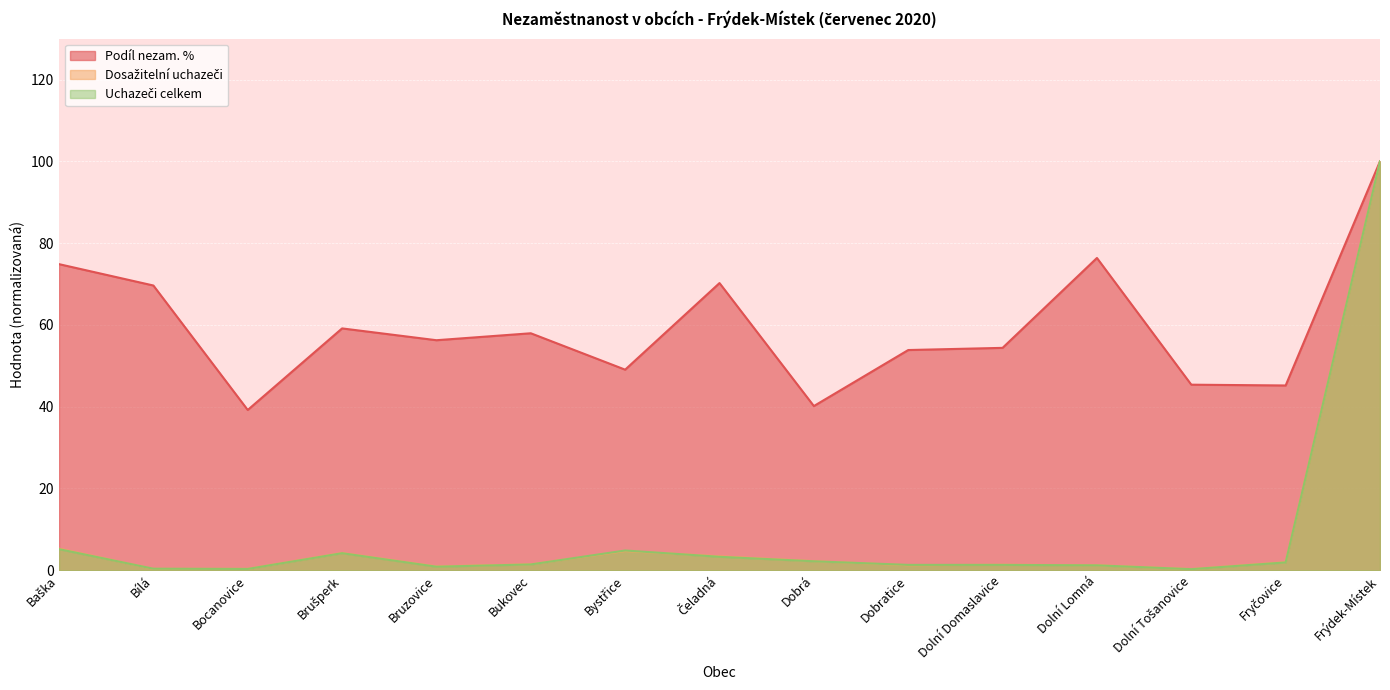

Reading left to right, transcribe all the data shown in this chart.

Podíl nezam. %: Baška=74.9	Bílá=69.6	Bocanovice=39.2	Brušperk=59.1	Bruzovice=56.3	Bukovec=58.0	Bystřice=49.1	Čeladná=70.2	Dobrá=40.2	Dobratice=53.9	Dolní Domaslavice=54.4	Dolní Lomná=76.4	Dolní Tošanovice=45.4	Fryčovice=45.2	Frýdek-Místek=100.0
Dosažitelní uchazeči: Baška=5.3	Bílá=0.4	Bocanovice=0.4	Brušperk=4.2	Bruzovice=0.9	Bukovec=1.5	Bystřice=4.7	Čeladná=3.4	Dobrá=2.2	Dobratice=1.2	Dolní Domaslavice=1.4	Dolní Lomná=1.2	Dolní Tošanovice=0.3	Fryčovice=2.0	Frýdek-Místek=100.0
Uchazeči celkem: Baška=5.2	Bílá=0.4	Bocanovice=0.3	Brušperk=4.2	Bruzovice=0.9	Bukovec=1.4	Bystřice=4.8	Čeladná=3.3	Dobrá=2.2	Dobratice=1.3	Dolní Domaslavice=1.3	Dolní Lomná=1.2	Dolní Tošanovice=0.3	Fryčovice=1.9	Frýdek-Místek=100.0